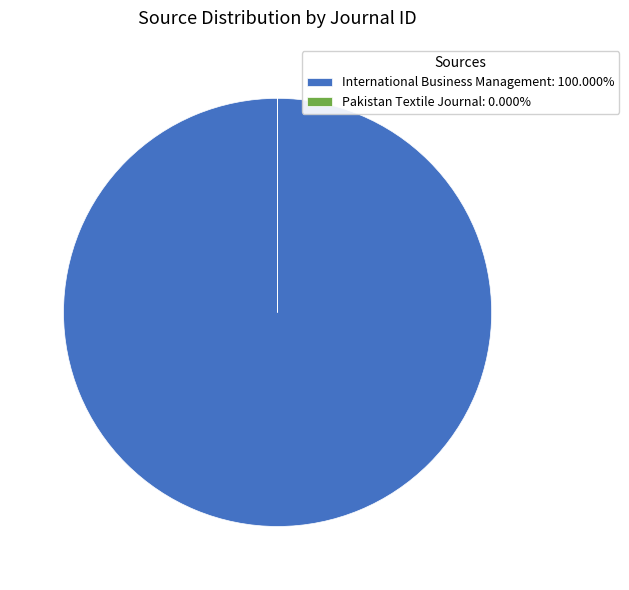

Is there any slice that represents more than half of the pie?

Yes